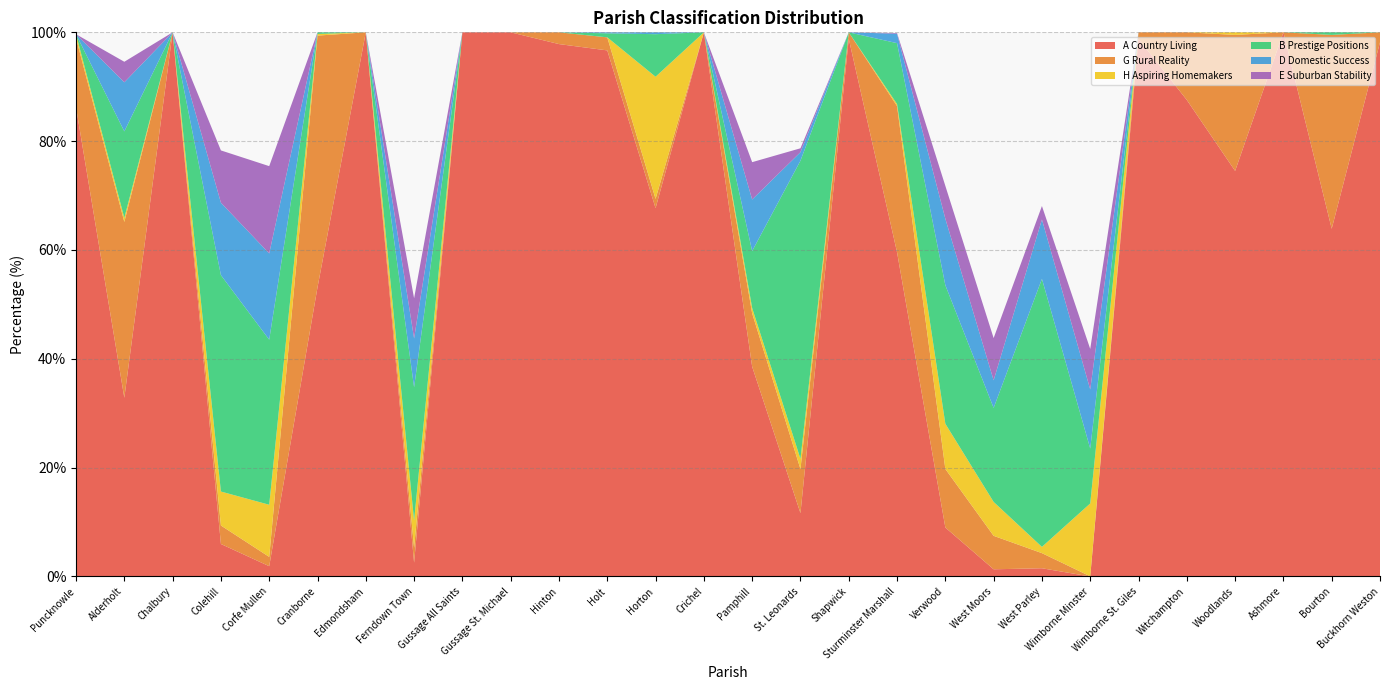

Reading left to right, transcribe all the data shown in this chart.

A Country Living: Puncknowle=86.2	Alderholt=32.8	Chalbury=100.0	Colehill=6.0	Corfe Mullen=1.9	Cranborne=53.1	Edmondsham=100.0	Ferndown Town=2.5	Gussage All Saints=100.0	Gussage St. Michael=100.0	Hinton=97.8	Holt=96.7	Horton=67.7	Crichel=100.0	Pamphill=38.6	St. Leonards=11.6	Shapwick=98.8	Sturminster Marshall=59.6	Verwood=9.0	West Moors=1.3	West Parley=1.5	Wimborne Minster=0.0	Wimborne St. Giles=98.8	Witchampton=87.6	Woodlands=74.5	Ashmore=100.0	Bourton=63.9	Buckhorn Weston=98.2
G Rural Reality: Puncknowle=12.7	Alderholt=32.3	Chalbury=0.0	Colehill=3.4	Corfe Mullen=1.7	Cranborne=46.3	Edmondsham=0.0	Ferndown Town=2.8	Gussage All Saints=0.0	Gussage St. Michael=0.0	Hinton=2.2	Holt=2.4	Horton=1.7	Crichel=0.0	Pamphill=9.8	St. Leonards=8.1	Shapwick=1.2	Sturminster Marshall=26.9	Verwood=10.8	West Moors=6.2	West Parley=2.8	Wimborne Minster=0.0	Wimborne St. Giles=1.2	Witchampton=12.4	Woodlands=25.0	Ashmore=0.0	Bourton=35.6	Buckhorn Weston=1.8
H Aspiring Homemakers: Puncknowle=0.7	Alderholt=0.7	Chalbury=0.0	Colehill=6.2	Corfe Mullen=9.6	Cranborne=0.3	Edmondsham=0.0	Ferndown Town=5.0	Gussage All Saints=0.0	Gussage St. Michael=0.0	Hinton=0.0	Holt=0.0	Horton=22.4	Crichel=0.0	Pamphill=1.0	St. Leonards=1.9	Shapwick=0.0	Sturminster Marshall=0.4	Verwood=8.3	West Moors=6.2	West Parley=1.1	Wimborne Minster=13.4	Wimborne St. Giles=0.0	Witchampton=0.0	Woodlands=0.5	Ashmore=0.0	Bourton=0.0	Buckhorn Weston=0.0
B Prestige Positions: Puncknowle=0.0	Alderholt=15.9	Chalbury=0.0	Colehill=39.8	Corfe Mullen=30.3	Cranborne=0.3	Edmondsham=0.0	Ferndown Town=24.5	Gussage All Saints=0.0	Gussage St. Michael=0.0	Hinton=0.0	Holt=0.7	Horton=7.8	Crichel=0.0	Pamphill=10.5	St. Leonards=54.8	Shapwick=0.0	Sturminster Marshall=11.2	Verwood=25.5	West Moors=17.3	West Parley=49.2	Wimborne Minster=10.1	Wimborne St. Giles=0.0	Witchampton=0.0	Woodlands=0.0	Ashmore=0.0	Bourton=0.5	Buckhorn Weston=0.0
D Domestic Success: Puncknowle=0.0	Alderholt=9.0	Chalbury=0.0	Colehill=13.3	Corfe Mullen=15.8	Cranborne=0.0	Edmondsham=0.0	Ferndown Town=9.0	Gussage All Saints=0.0	Gussage St. Michael=0.0	Hinton=0.0	Holt=0.2	Horton=0.3	Crichel=0.0	Pamphill=9.5	St. Leonards=1.6	Shapwick=0.0	Sturminster Marshall=1.7	Verwood=12.2	West Moors=5.1	West Parley=10.9	Wimborne Minster=10.9	Wimborne St. Giles=0.0	Witchampton=0.0	Woodlands=0.0	Ashmore=0.0	Bourton=0.0	Buckhorn Weston=0.0
E Suburban Stability: Puncknowle=0.0	Alderholt=3.8	Chalbury=0.0	Colehill=9.6	Corfe Mullen=16.0	Cranborne=0.0	Edmondsham=0.0	Ferndown Town=7.4	Gussage All Saints=0.0	Gussage St. Michael=0.0	Hinton=0.0	Holt=0.0	Horton=0.0	Crichel=0.0	Pamphill=6.9	St. Leonards=0.7	Shapwick=0.0	Sturminster Marshall=0.1	Verwood=6.0	West Moors=7.8	West Parley=2.5	Wimborne Minster=7.4	Wimborne St. Giles=0.0	Witchampton=0.0	Woodlands=0.0	Ashmore=0.0	Bourton=0.0	Buckhorn Weston=0.0